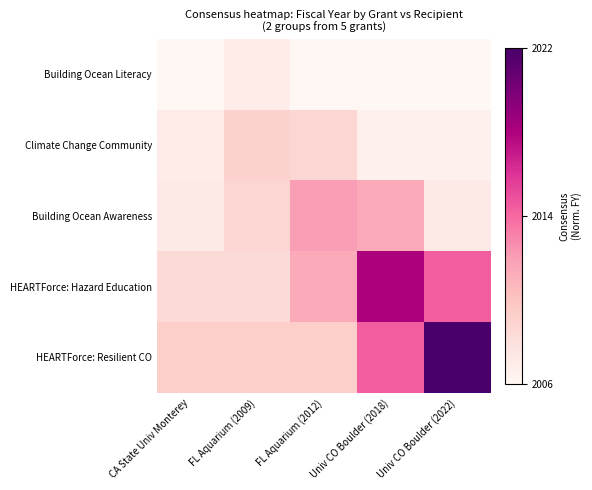

Which series changed the most between CA State Univ Monterey and Univ CO Boulder (2022)?

HEARTForce: Resilient CO